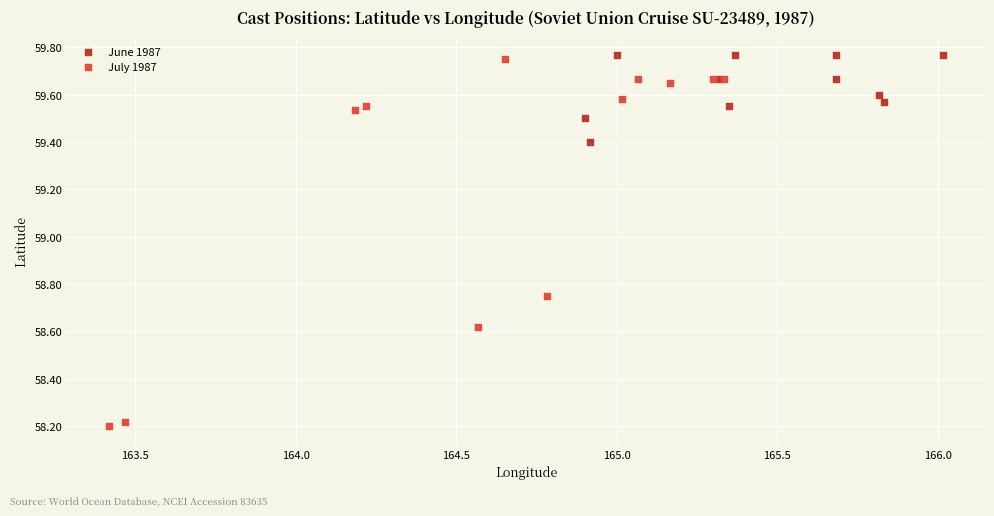

Which series reaches the minimum Y coordinate?

July 1987